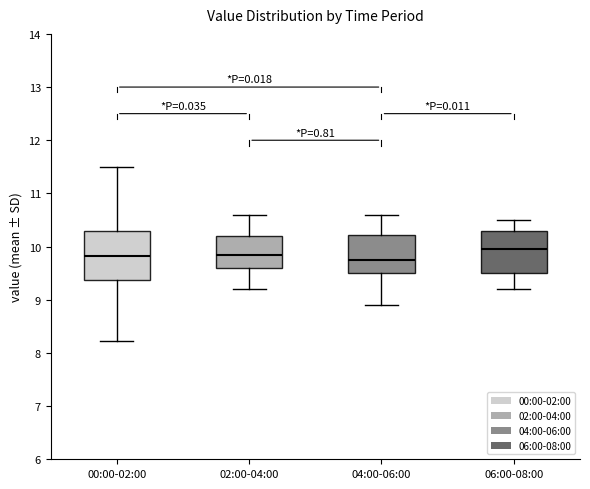

Reading left to right, read every box against the y-axis: the position of its median line, the range the box covers, and the ends of its whiskers. The values are not printed on the chart, so give them approximately, as read against the axis.

00:00-02:00: median 9.8, box 9.4 to 10.3, whiskers 8.2 to 11.5
02:00-04:00: median 9.9, box 9.6 to 10.2, whiskers 9.2 to 10.6
04:00-06:00: median 9.8, box 9.5 to 10.2, whiskers 8.9 to 10.6
06:00-08:00: median 10.0, box 9.5 to 10.3, whiskers 9.2 to 10.5